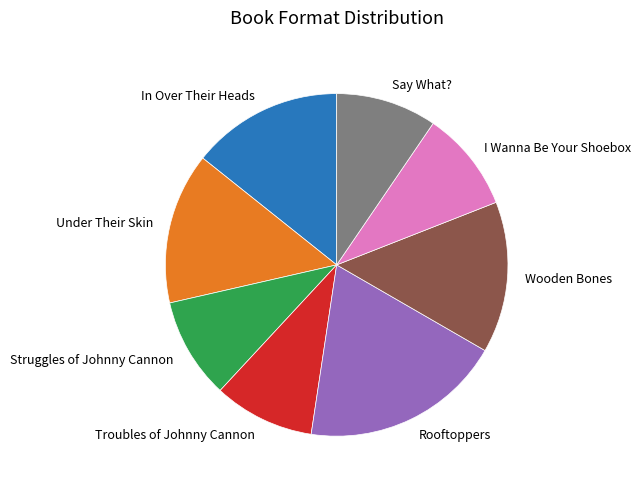

Does any single category account for the majority?

No